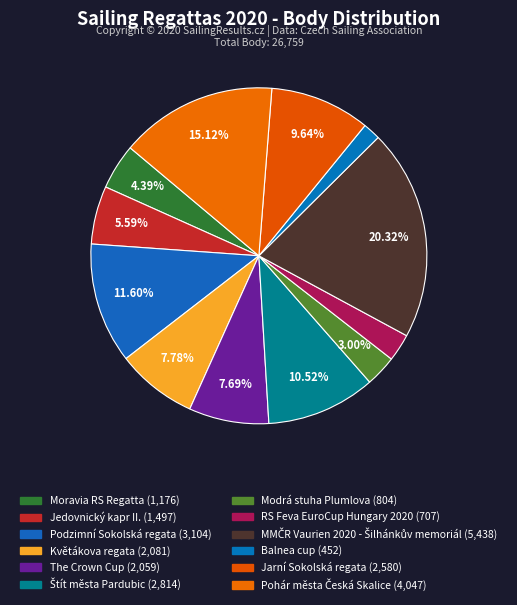

Which category has the biggest portion of the pie?

MMČR Vaurien 2020 - Šilhánkův memoriál